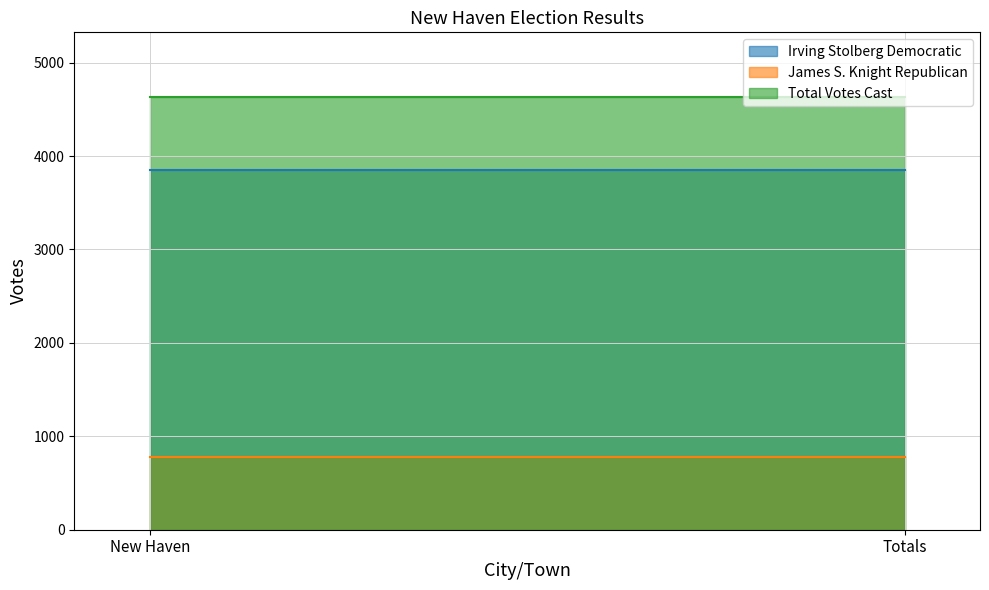

What is the total value across all series at Totals?

9260